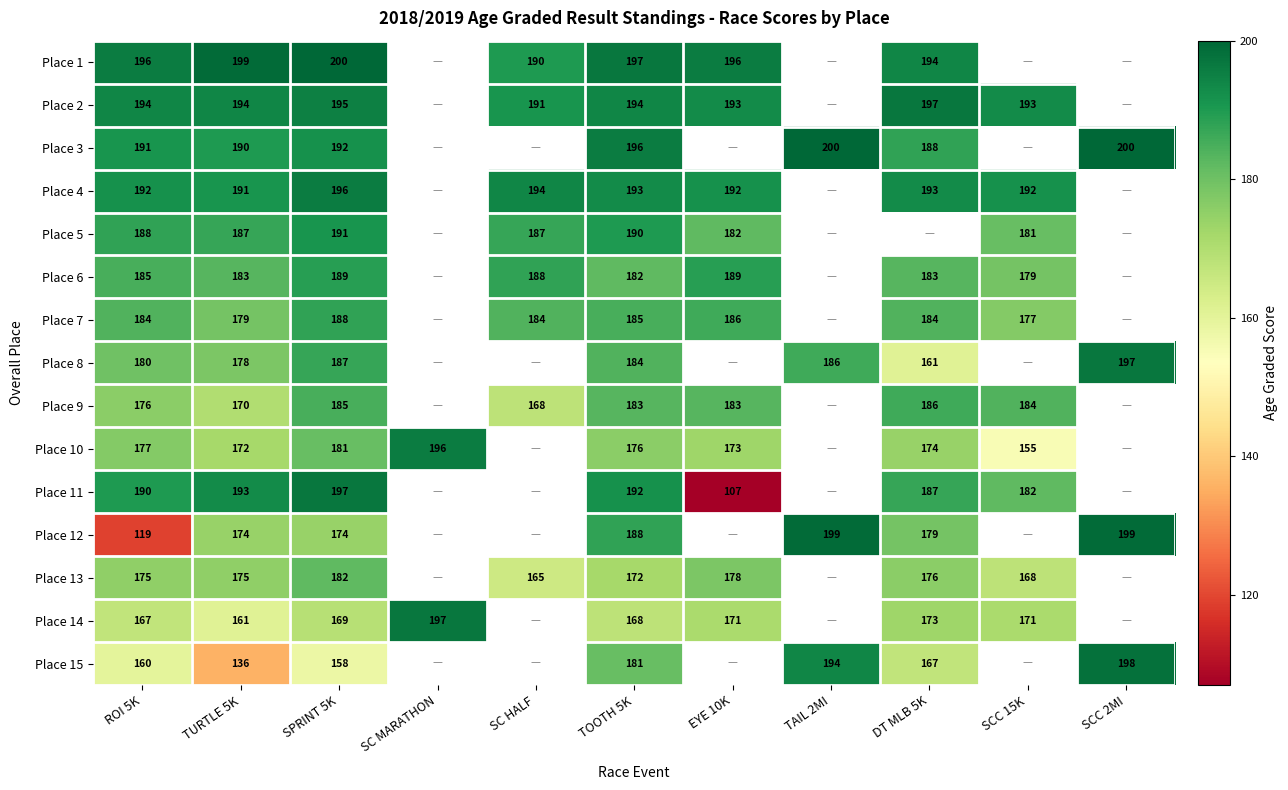

What is the sum of the Place 1 values at TOOTH 5K and TURTLE 5K?

396